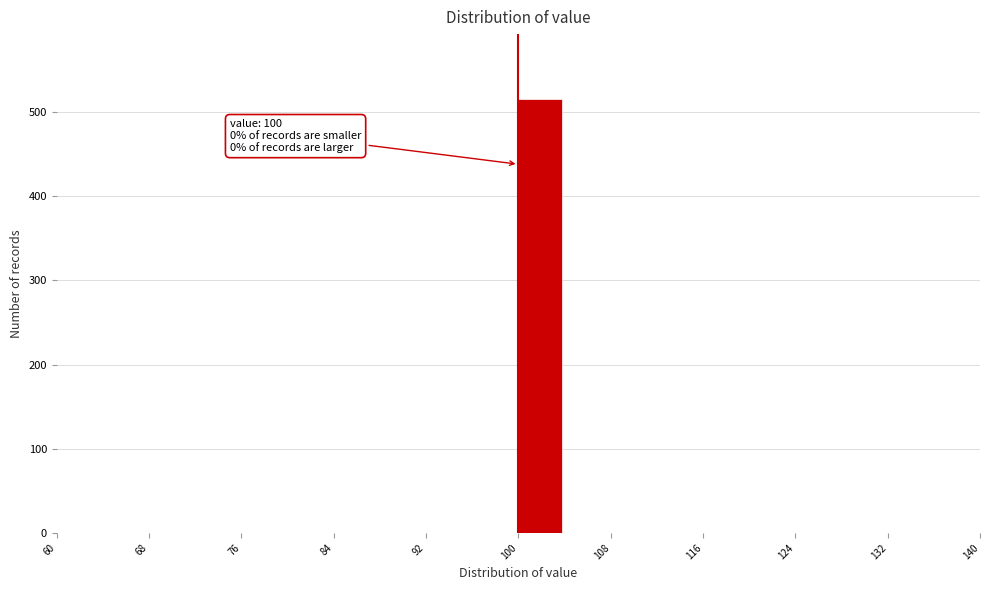

Which range on the x-axis has the tallest bar?

100 to 104